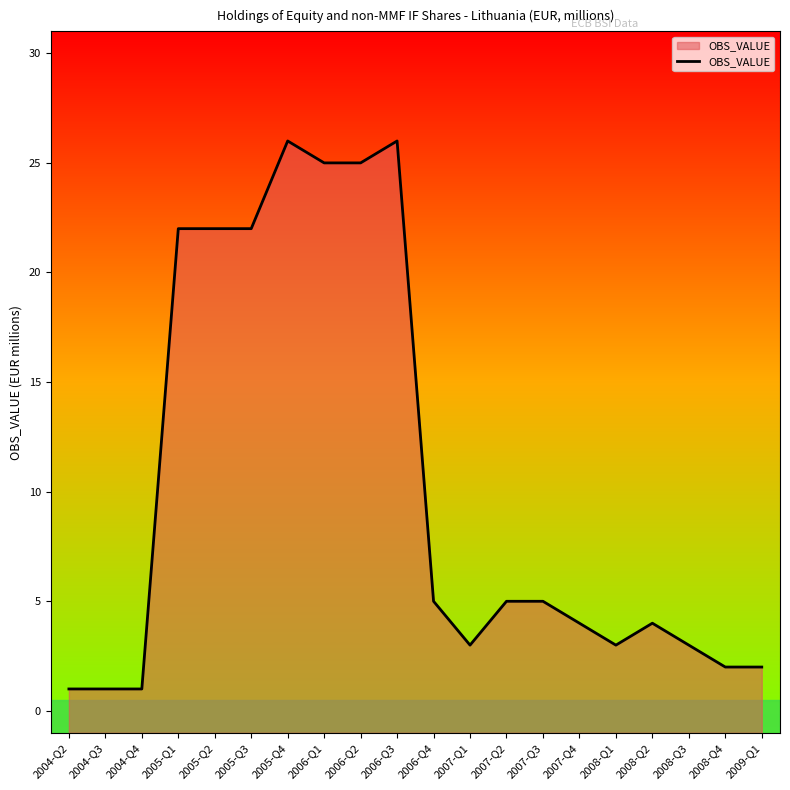

What is the sum of all values?

207